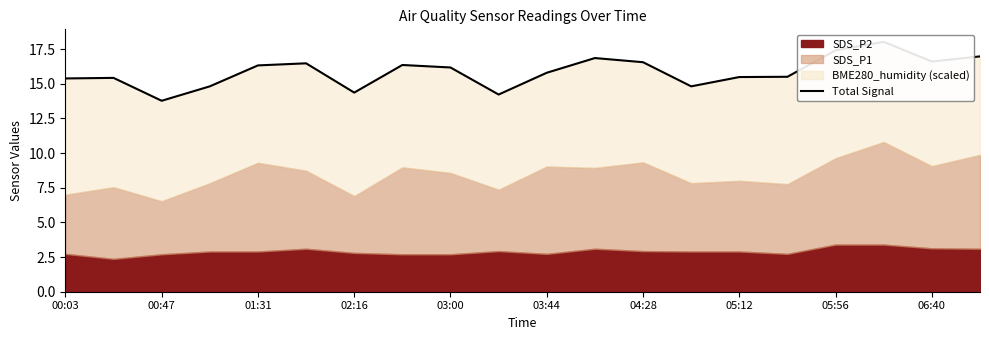

What position from the right is 06:40?

2